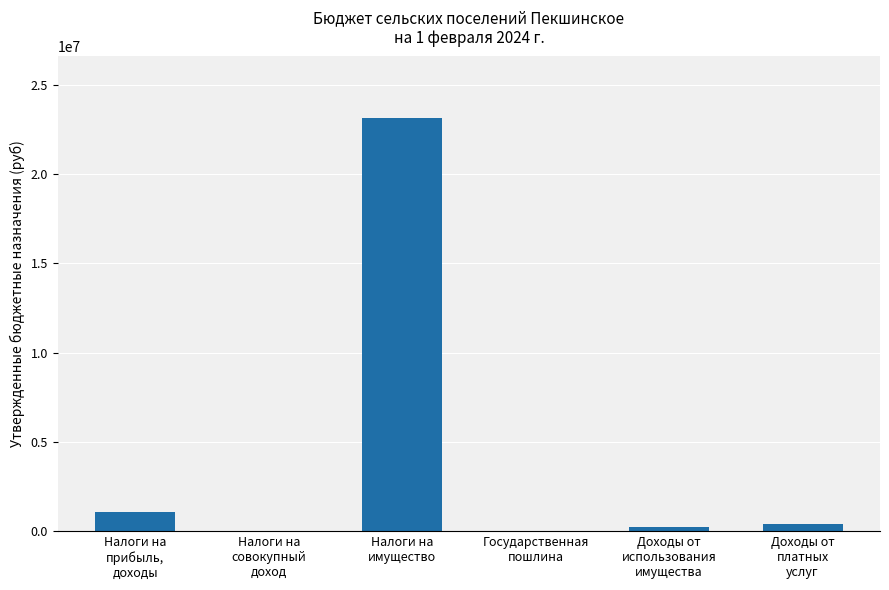

What is the sum of all values?

24855600